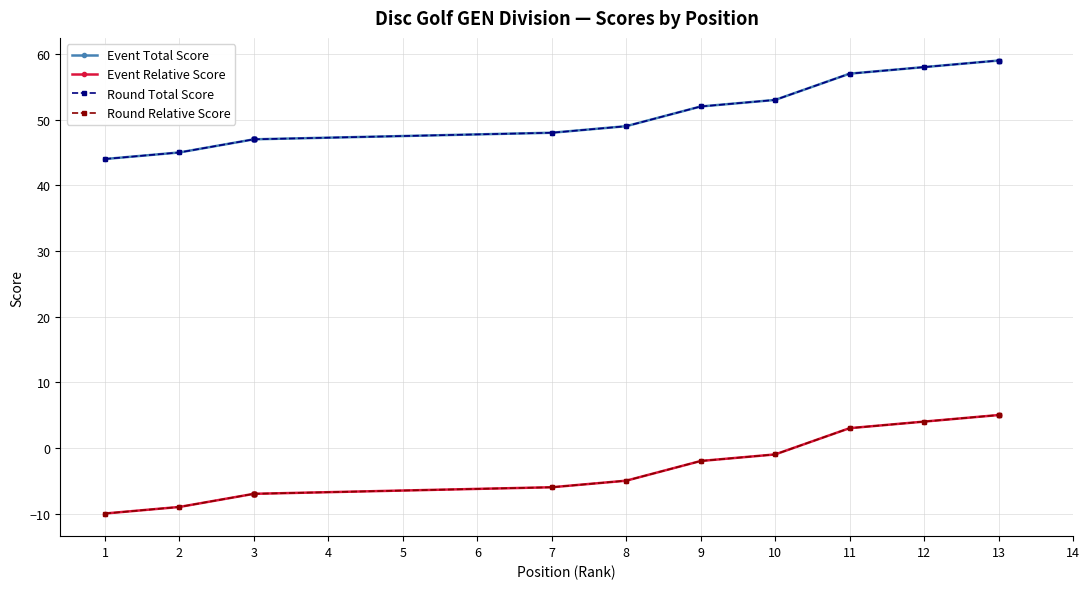

What is the total value across all series at 9?

100